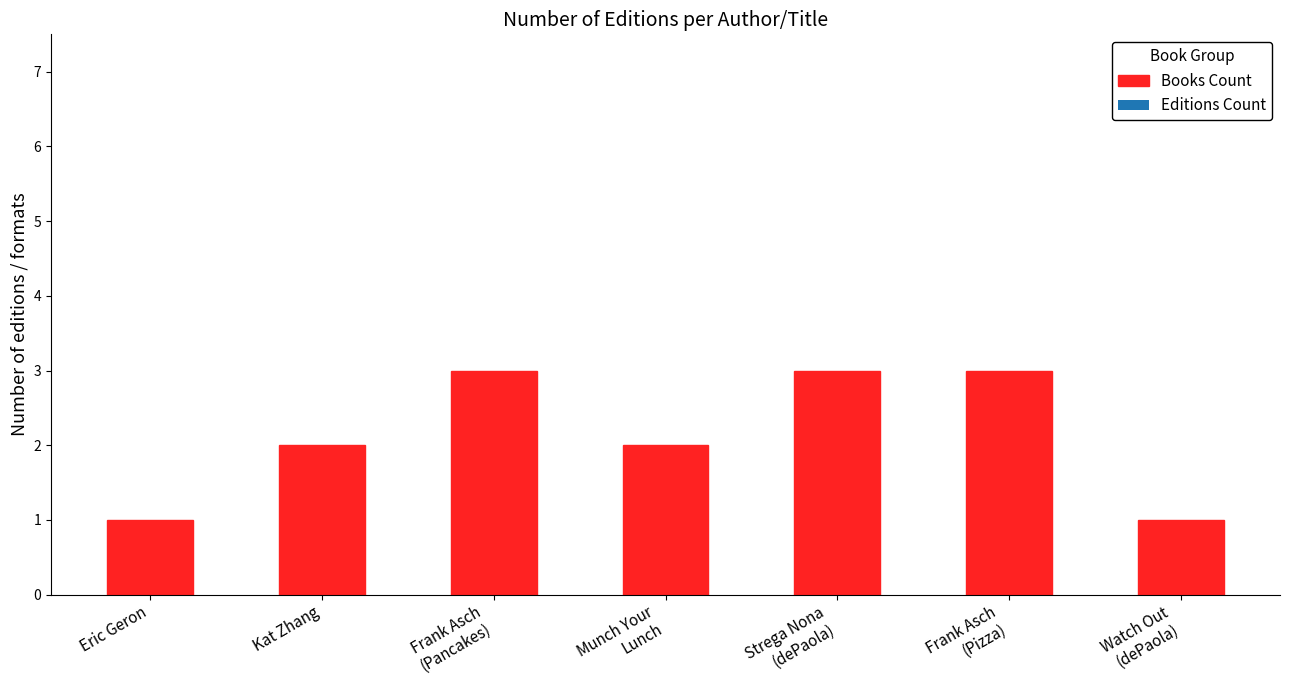

The value at Eric Geron is 1. True or false?

True